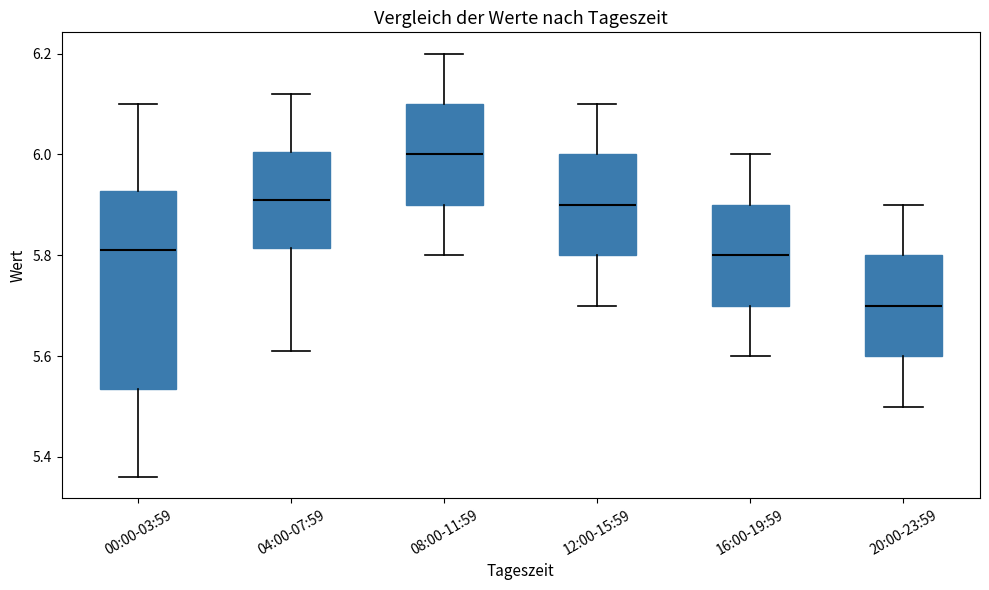

Comparing the boxes themselves (not the whiskers), which one is the tallest?

00:00-03:59